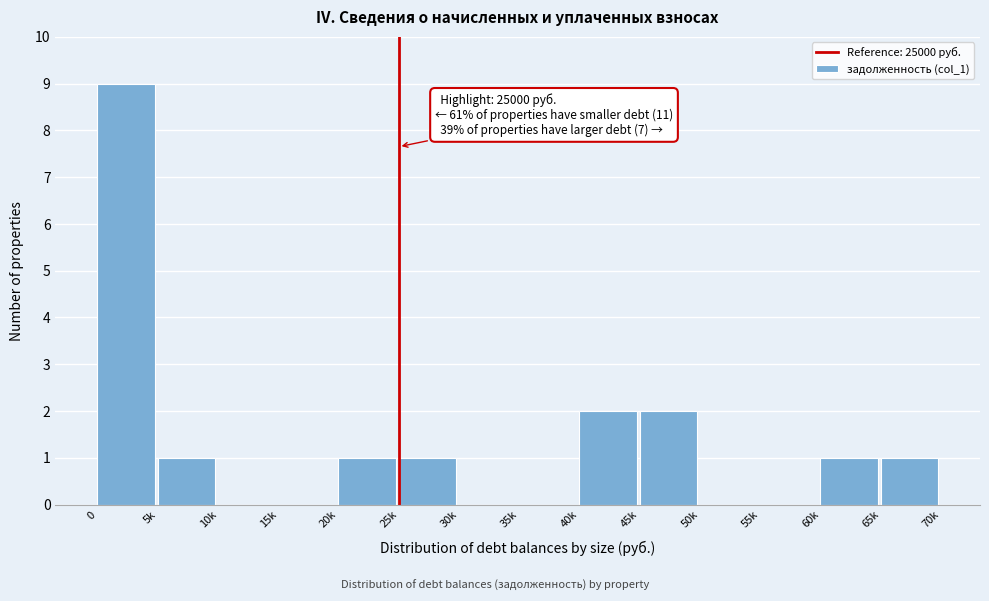

Reading left to right, extract all data points from this chart.

0=9	5k=1	10k=0	15k=0	20k=1	25k=1	30k=0	35k=0	40k=2	45k=2	50k=0	55k=0	60k=1	65k=1